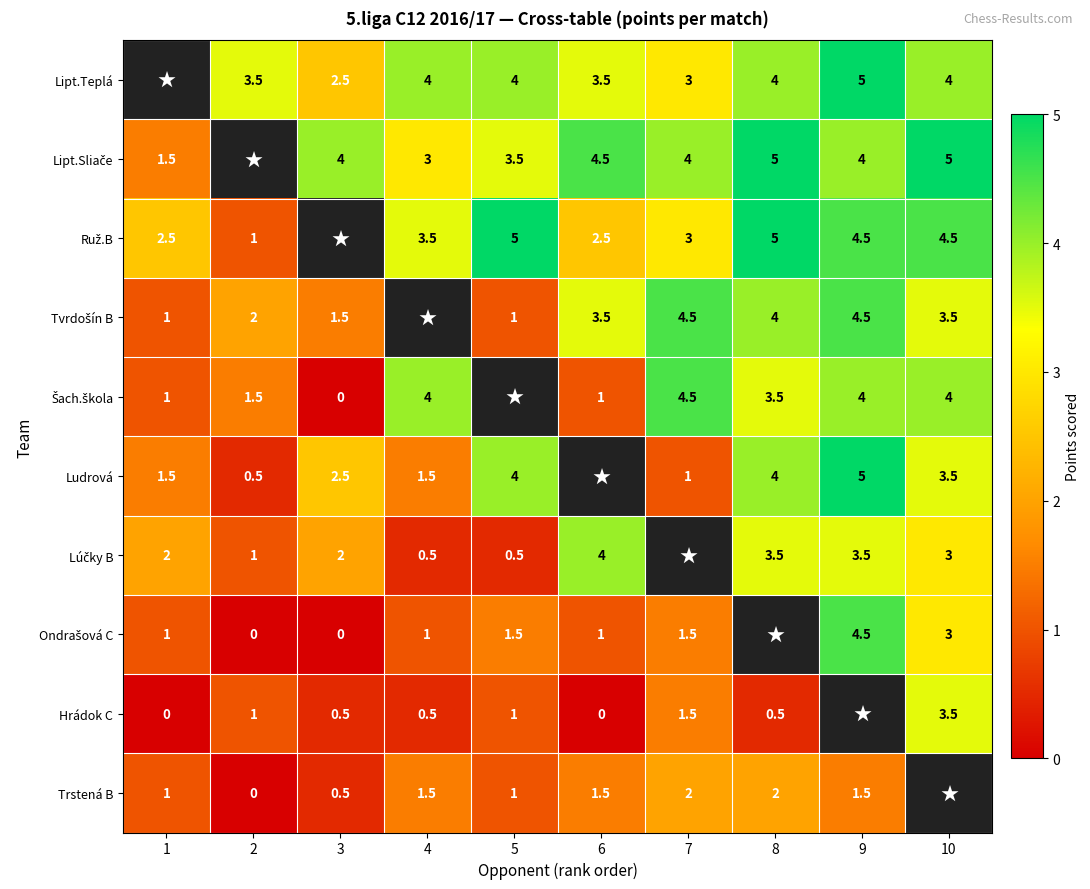

True or false: Trstená B has a value of 1.5 at 1.

False